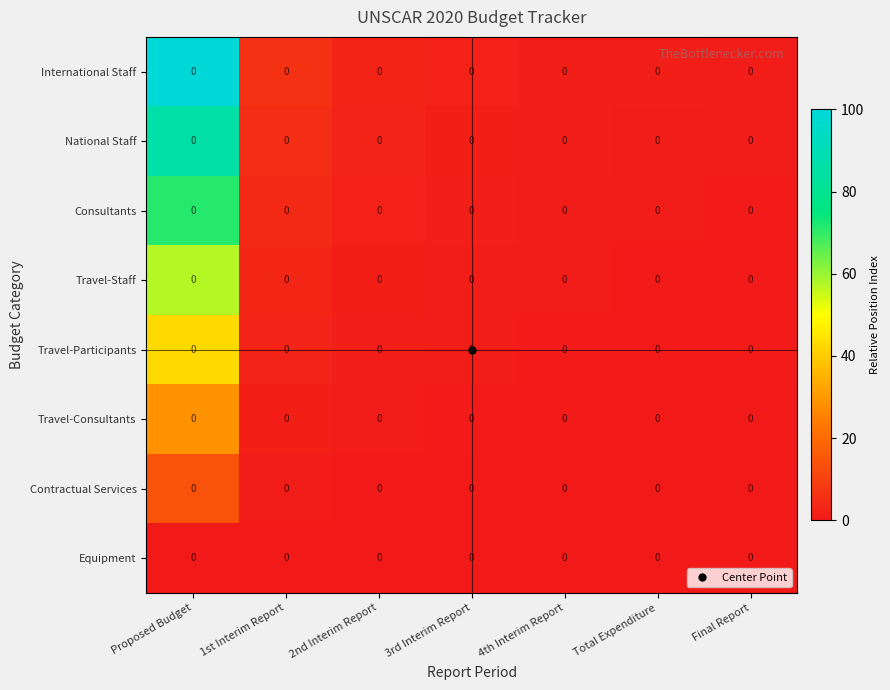

At which label does Contractual Services reach its minimum?

Final Report